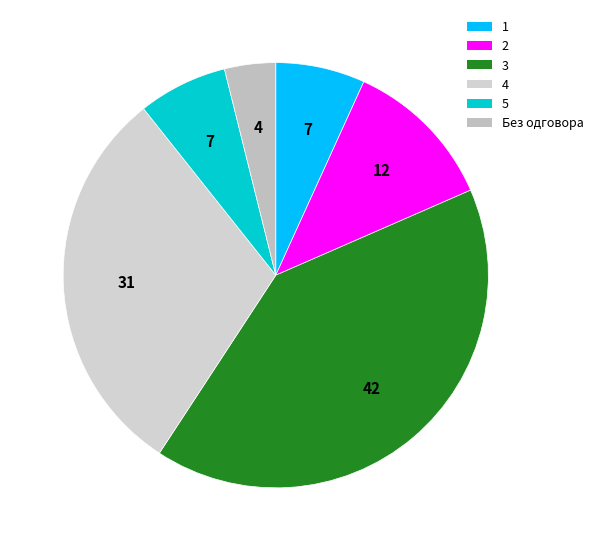

How many slices are in this pie chart?

6